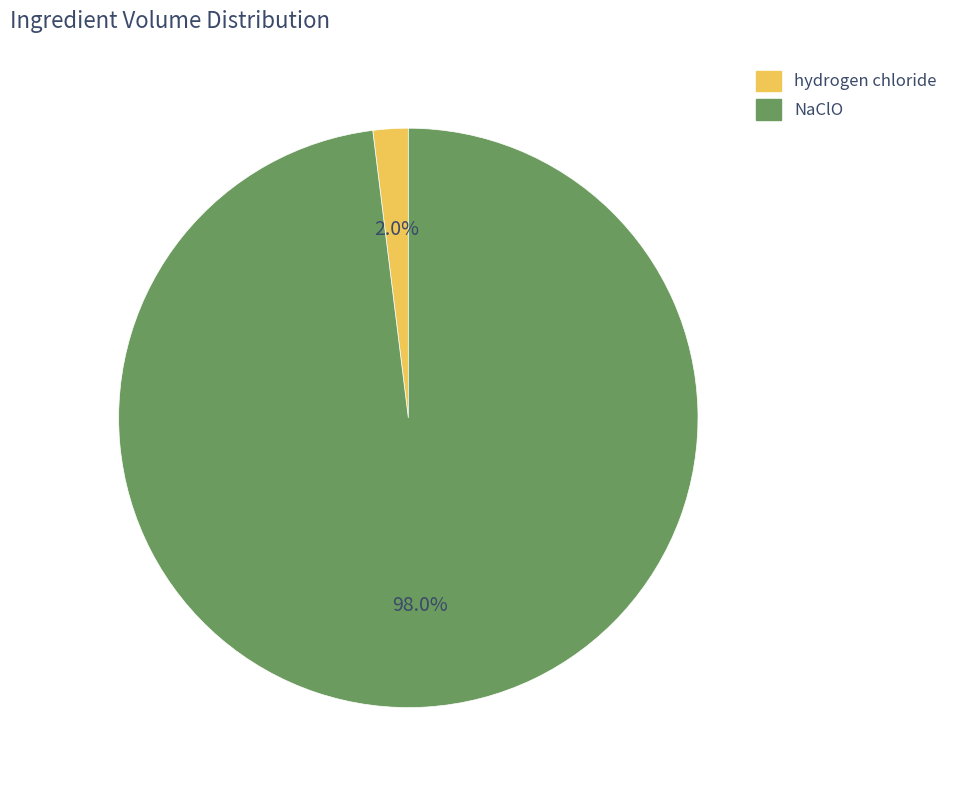

Rank the categories by value from highest to lowest.

NaClO, hydrogen chloride